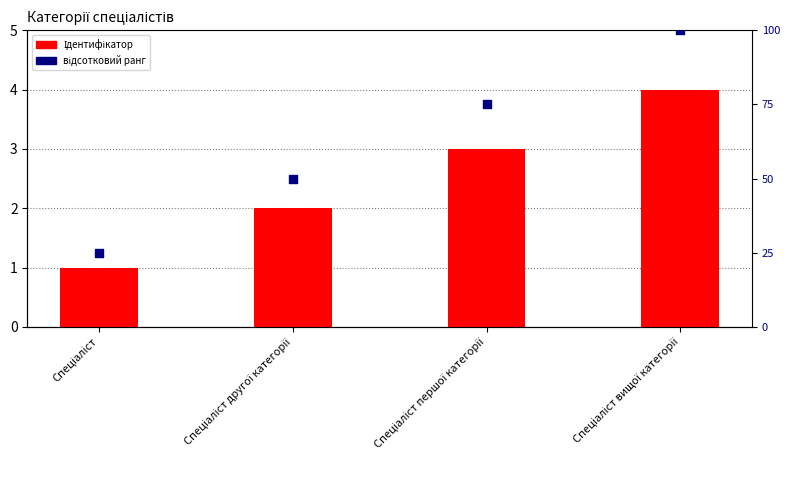

What are all the series names shown in the legend?

Ідентифікатор, відсотковий ранг